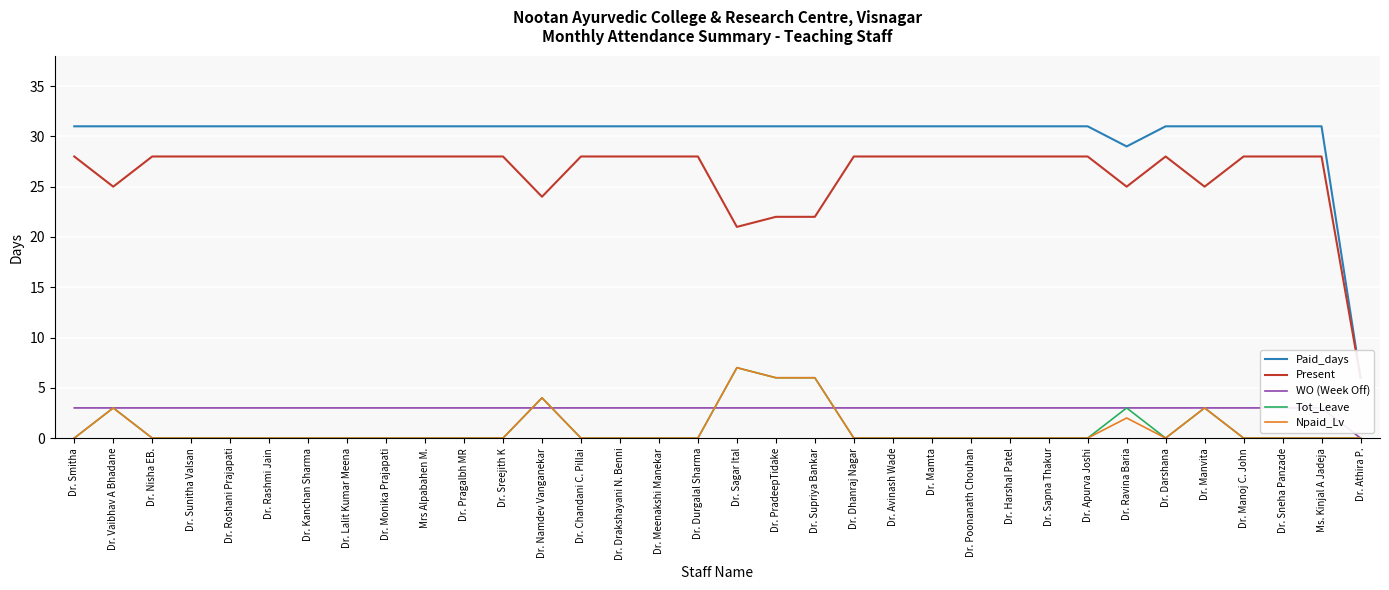

The value of Tot_Leave at Dr. Supriya Bankar is 6. True or false?

True